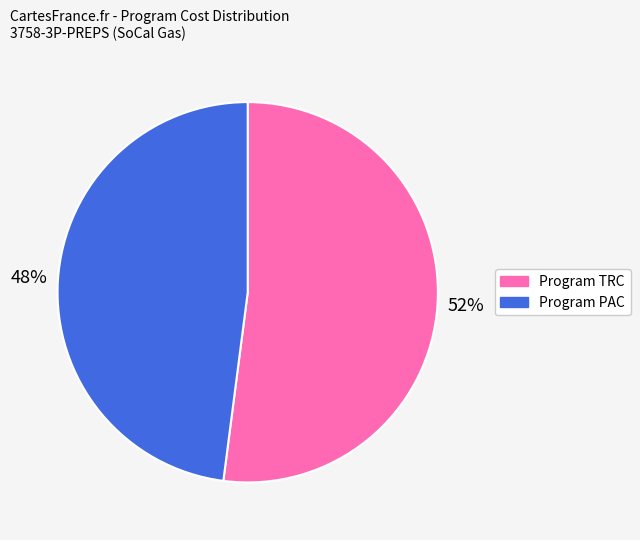

To the nearest percent, what percentage of the pie is Program PAC?

48%